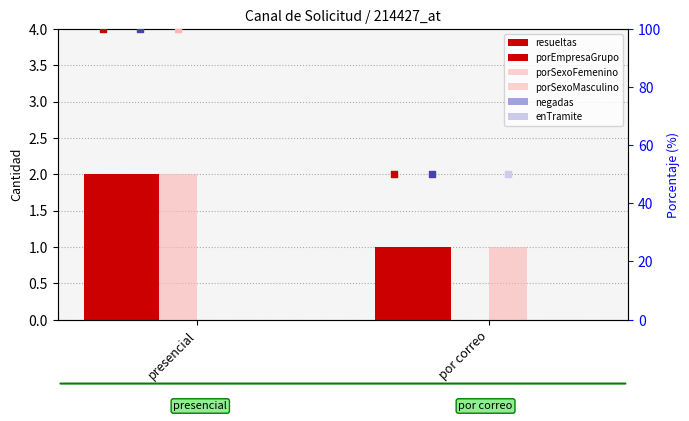

At which category is the sum across all series the highest?

presencial